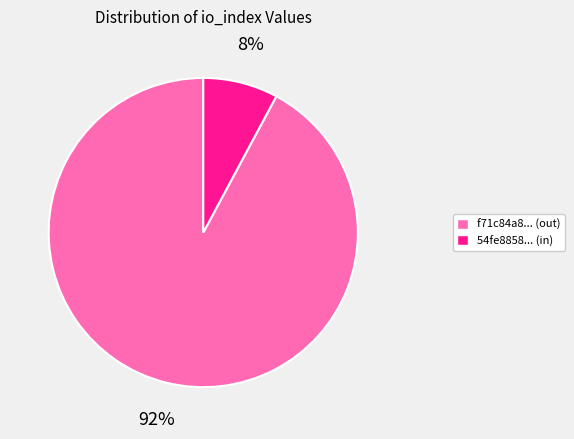

Is it true that f71c84a8... (out) is 82% of the pie?

False